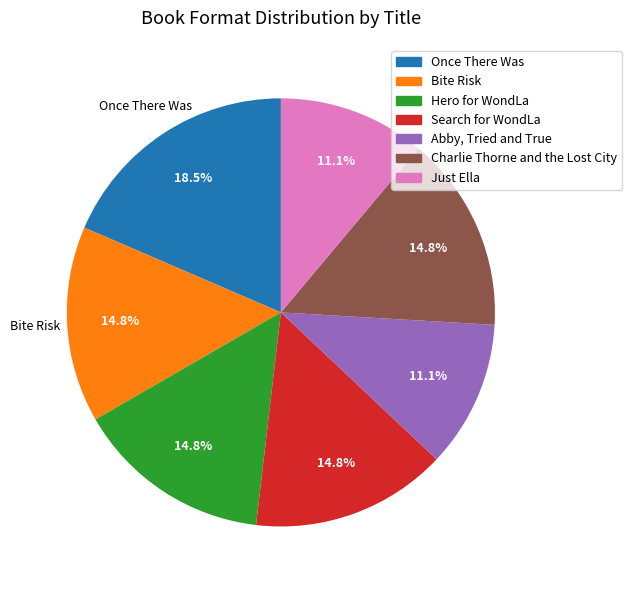

Is it true that Just Ella is 18% of the pie?

False